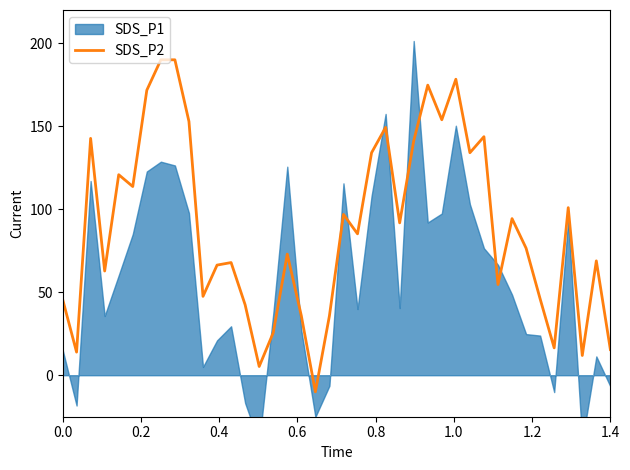

Count the number of categories in the chart.

40